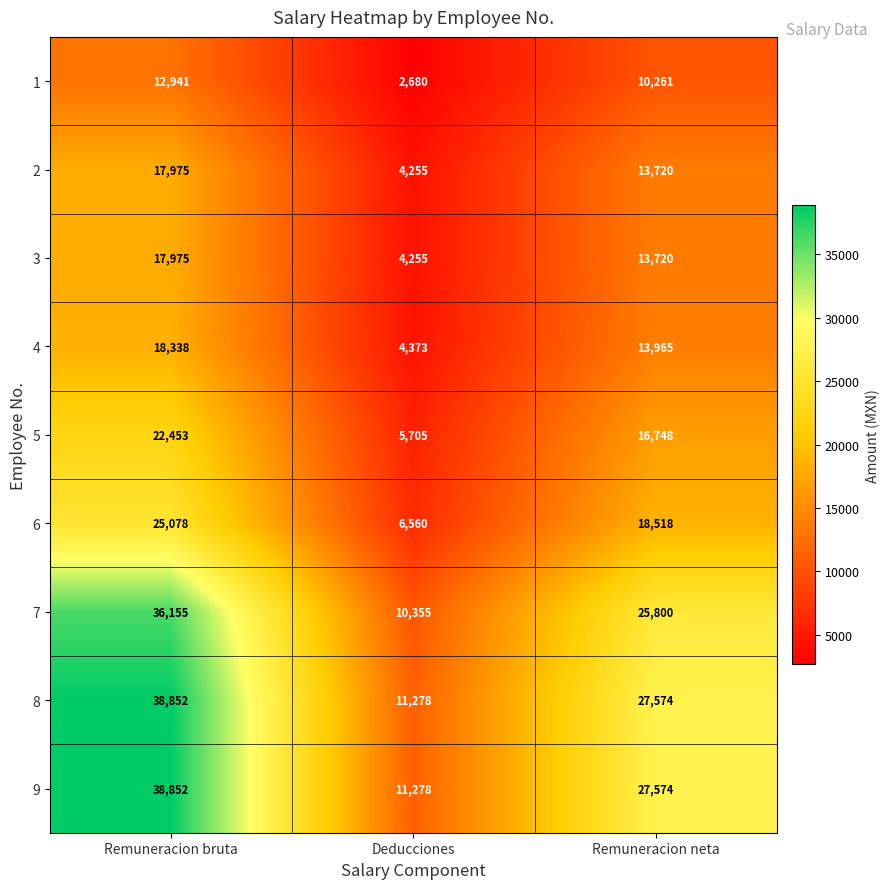

At which label is 9 closest to 25065?

Remuneracion neta